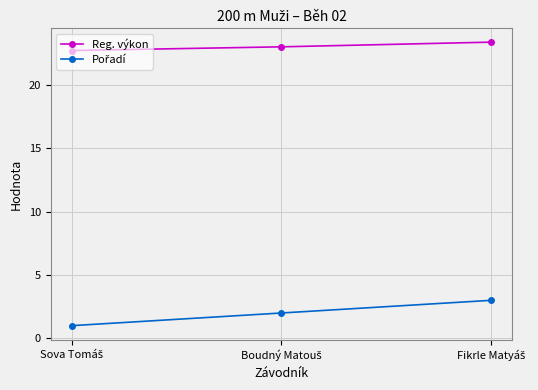

Does the chart have visible grid lines?

Yes